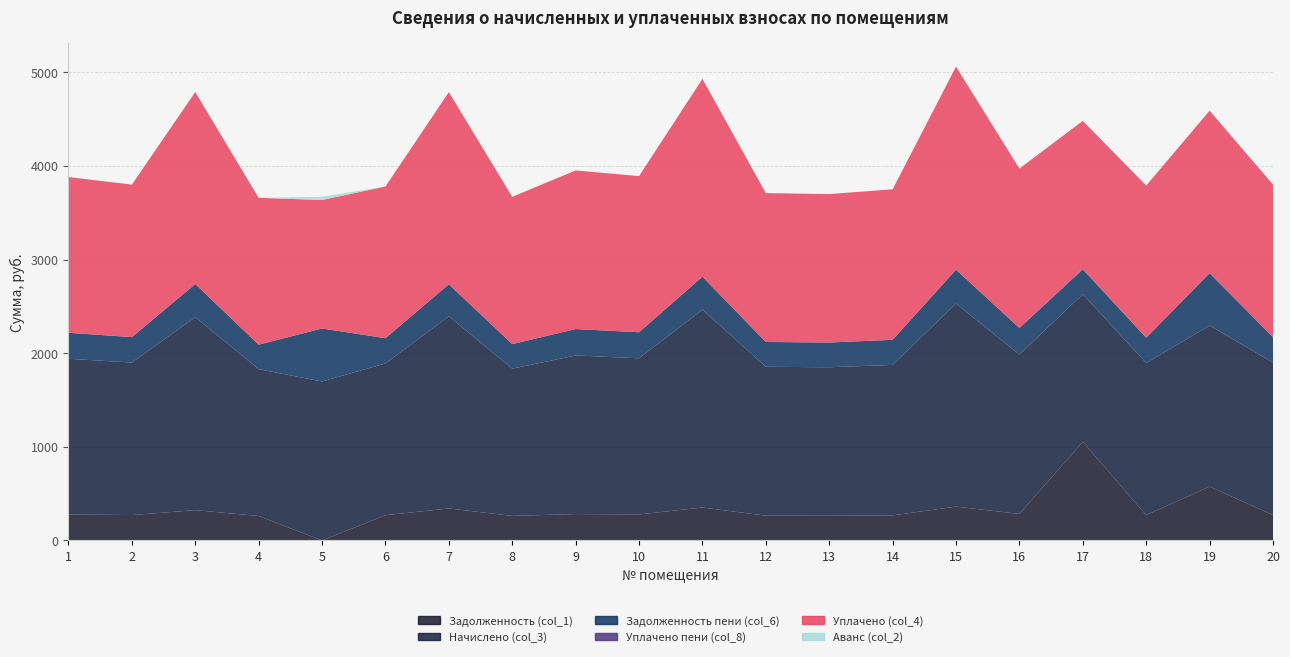

Reading left to right, transcribe all the data shown in this chart.

Задолженность (col_1): 1=277.2	2=271.4	3=323.8	4=261.4	5=0.0	6=270.0	7=342.0	8=262.1	9=282.2	10=277.9	11=352.1	12=265.0	13=264.2	14=267.8	15=361.4	16=283.7	17=1053.8	18=270.7	19=575.2	20=271.4
Начислено (col_3): 1=1663.2	2=1628.6	3=2060.6	4=1568.2	5=1697.8	6=1620.0	7=2052.0	8=1572.5	9=1693.4	10=1667.5	11=2112.5	12=1589.8	13=1585.4	14=1607.0	15=2168.6	16=1702.1	17=1576.8	18=1624.3	19=1719.4	20=1628.6
Задолженность пени (col_6): 1=277.2	2=271.4	3=354.1	4=261.4	5=565.9	6=270.0	7=342.0	8=262.1	9=282.2	10=277.9	11=352.1	12=265.0	13=264.2	14=267.8	15=361.4	16=283.7	17=262.8	18=270.7	19=559.8	20=271.4
Уплачено пени (col_8): 1=0.4	2=0.0	3=0.0	4=0.0	5=0.0	6=0.0	7=0.0	8=0.7	9=0.0	10=0.0	11=0.0	12=0.0	13=0.0	14=0.0	15=0.0	16=0.0	17=10.4	18=0.0	19=2.6	20=0.0
Уплачено (col_4): 1=1663.2	2=1628.6	3=2050.0	4=1568.2	5=1372.2	6=1620.0	7=2052.0	8=1572.5	9=1693.4	10=1667.5	11=2112.5	12=1589.8	13=1585.4	14=1607.0	15=2168.6	16=1702.1	17=1576.8	18=1624.3	19=1732.8	20=1628.6
Аванс (col_2): 1=0.0	2=0.0	3=0.0	4=0.0	5=34.1	6=0.0	7=0.0	8=0.0	9=0.0	10=0.0	11=0.0	12=0.0	13=0.0	14=0.0	15=0.0	16=0.0	17=0.0	18=0.0	19=0.0	20=0.0